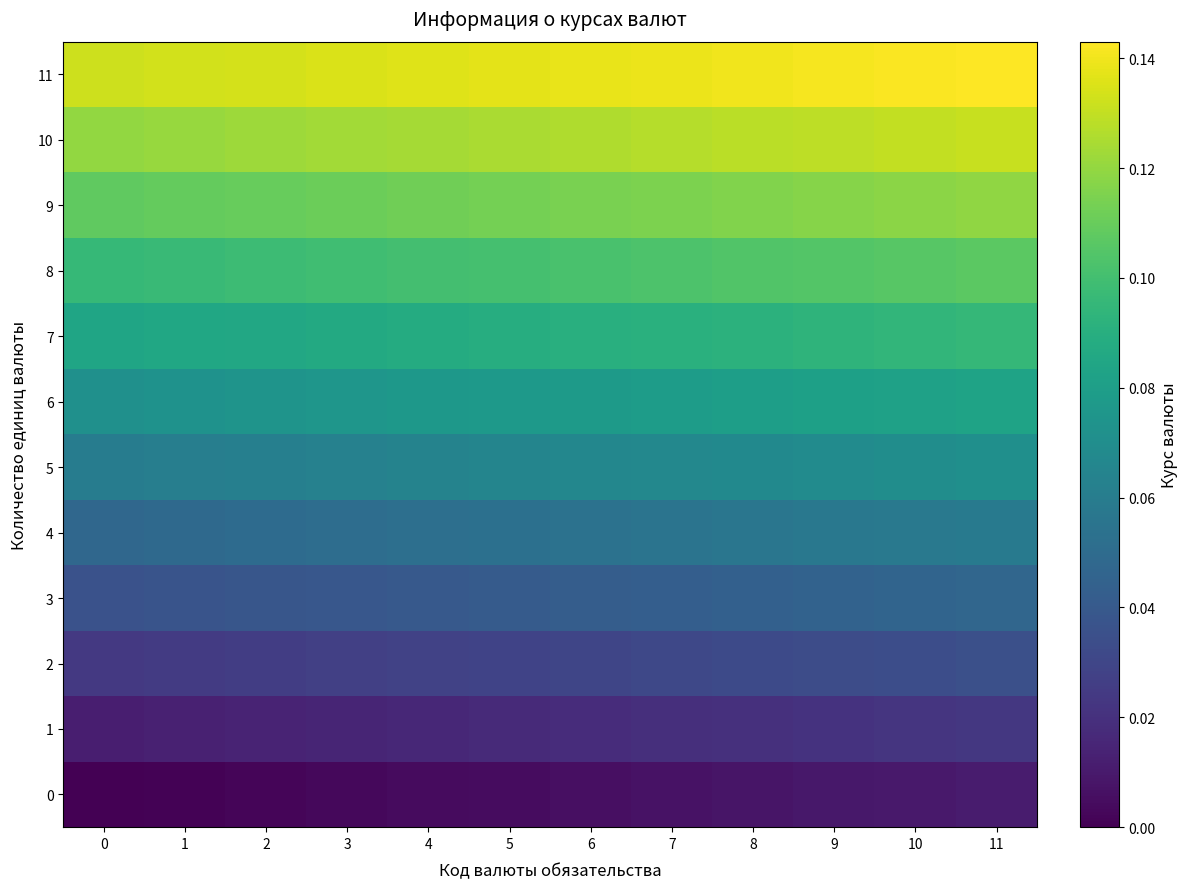

What is the total value across all series at 1?

0.8